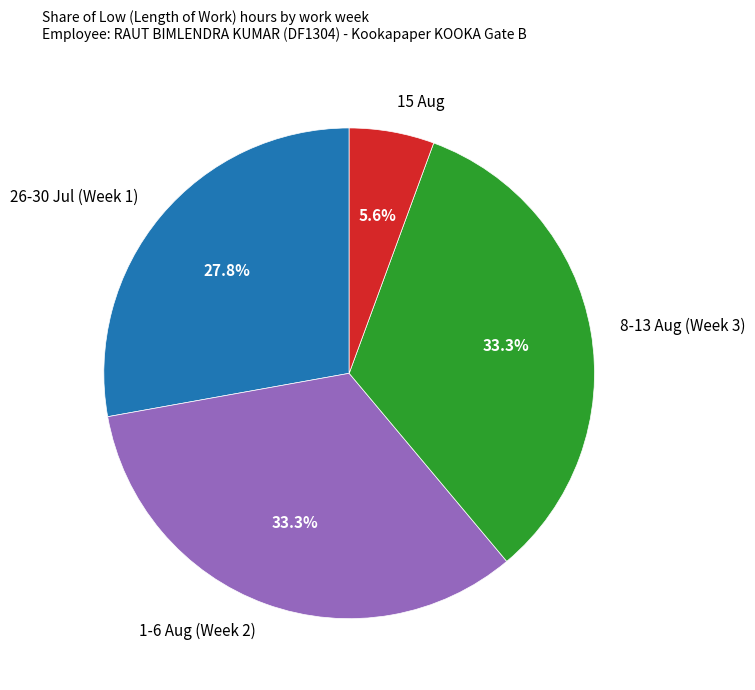

What is the smallest slice in the pie chart?

15 Aug